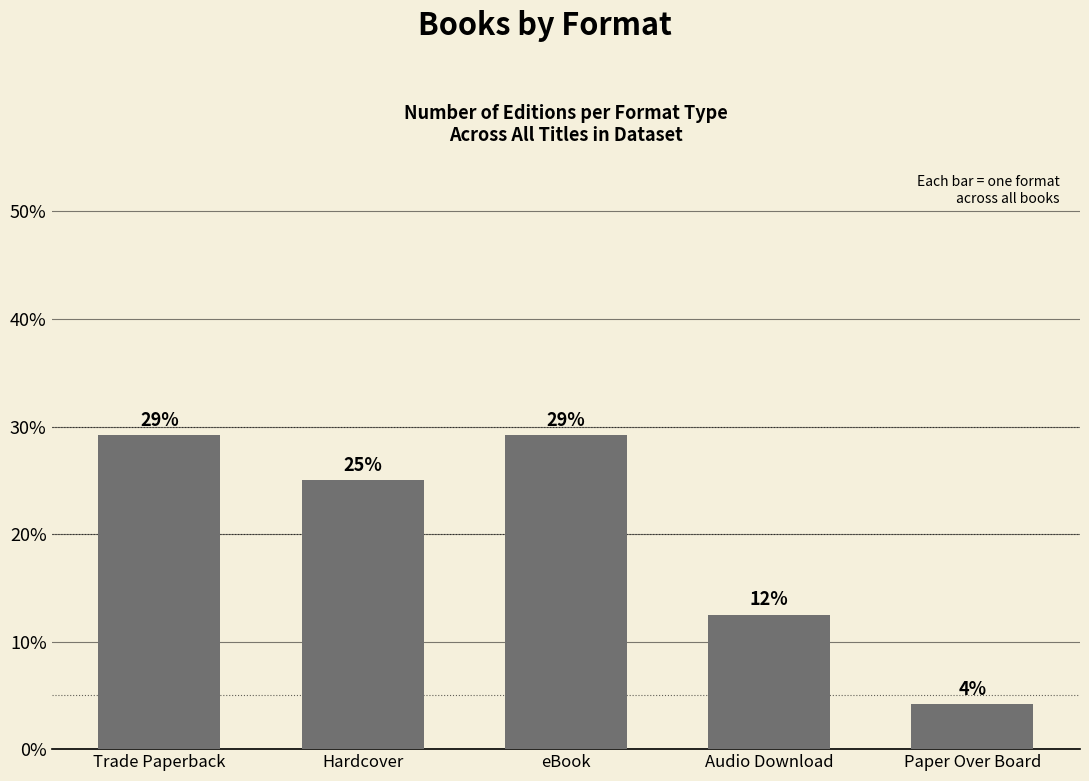

What is the approximate value at Audio Download?

12.5